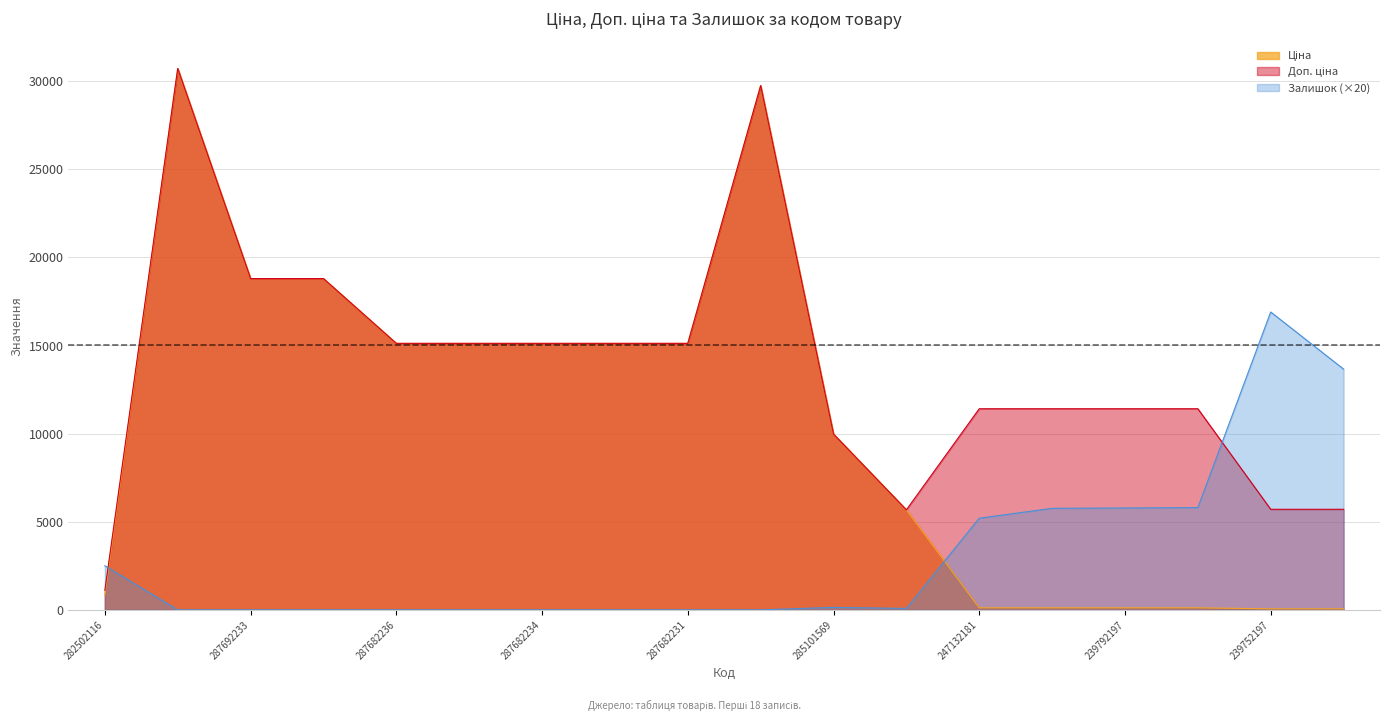

What is the difference between the maximum and minimum values in the Доп. ціна series?

29608.0